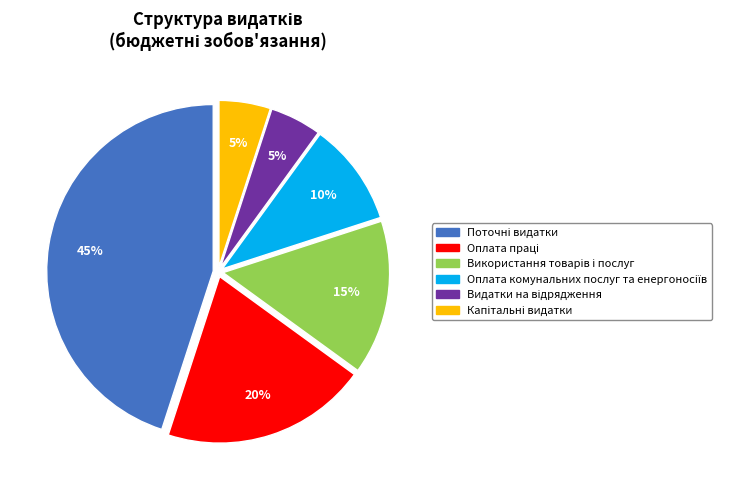

To the nearest percent, what is the average slice percentage?

17%